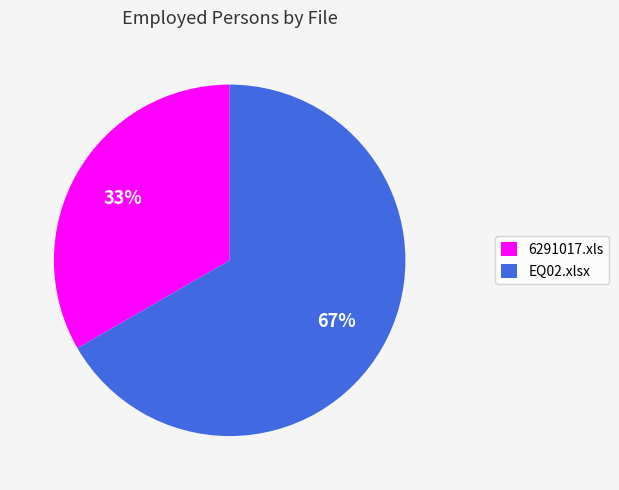

Count the number of slices in the pie.

2